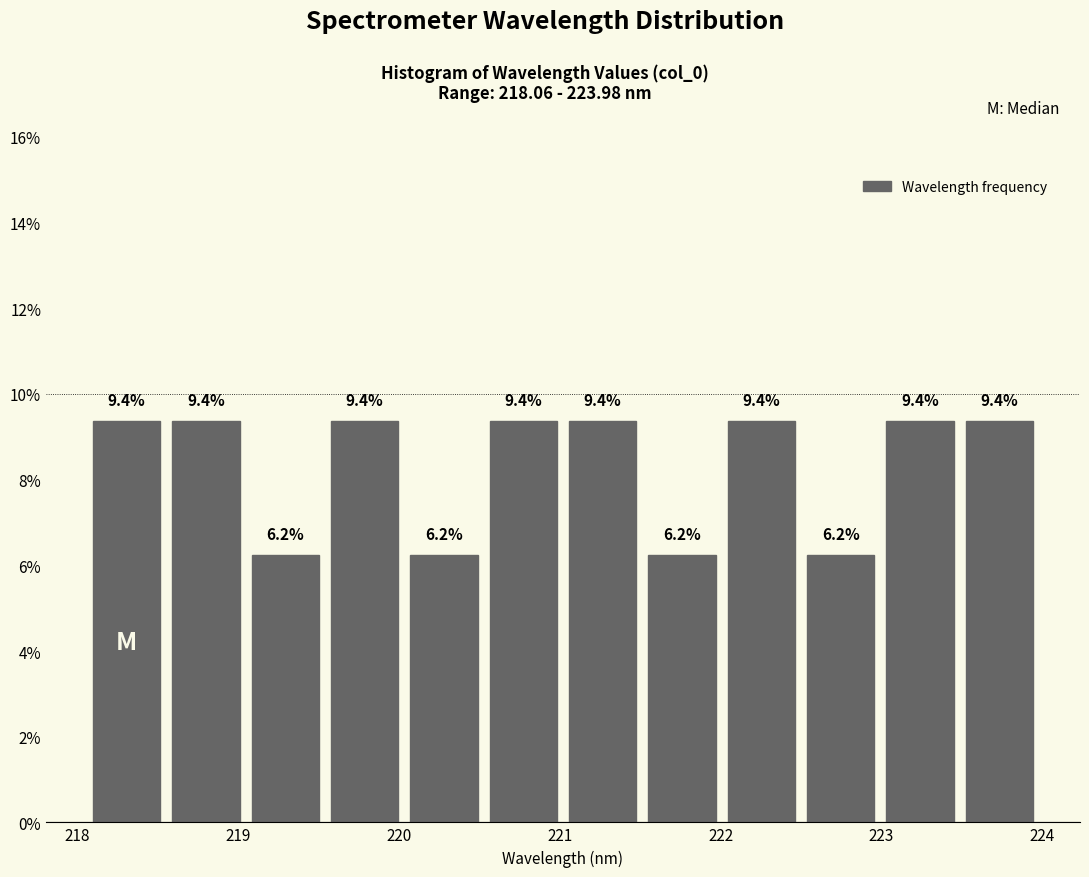

Reading left to right, transcribe this chart: for each bar, give the range it covers on the x-axis and its height. The bar edges are not printed on the chart, so give them approximately, as read against the axis.

218.1 to 218.6: 9.4
218.6 to 219.0: 9.4
219.0 to 219.5: 6.2
219.5 to 220.0: 9.4
220.0 to 220.5: 6.2
220.5 to 221.0: 9.4
221.0 to 221.5: 9.4
221.5 to 222.0: 6.2
222.0 to 222.5: 9.4
222.5 to 223.0: 6.2
223.0 to 223.5: 9.4
223.5 to 224.0: 9.4